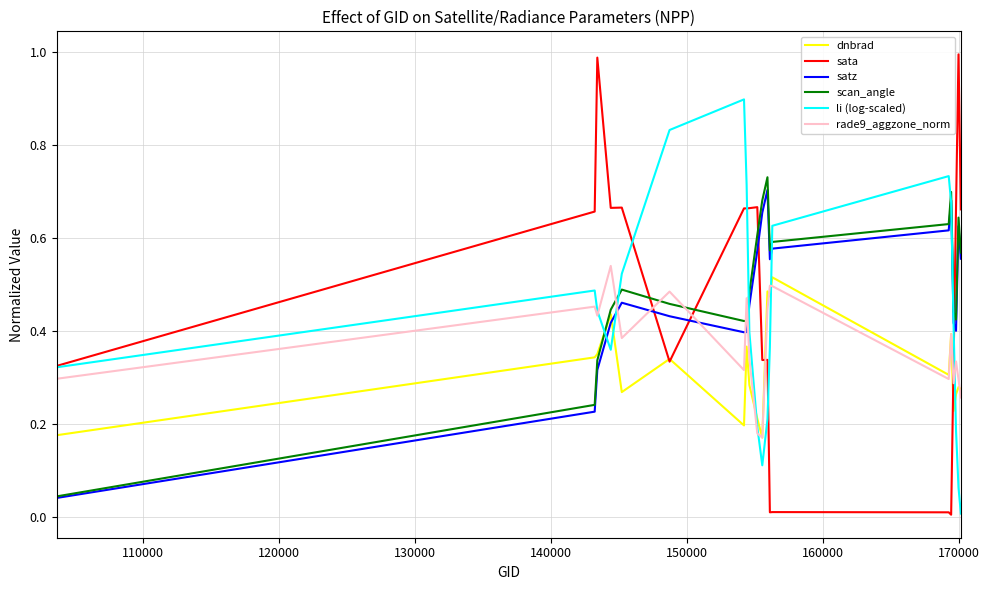

Which series ends up on top after the final intersection of rade9_aggzone_norm and sata?

sata